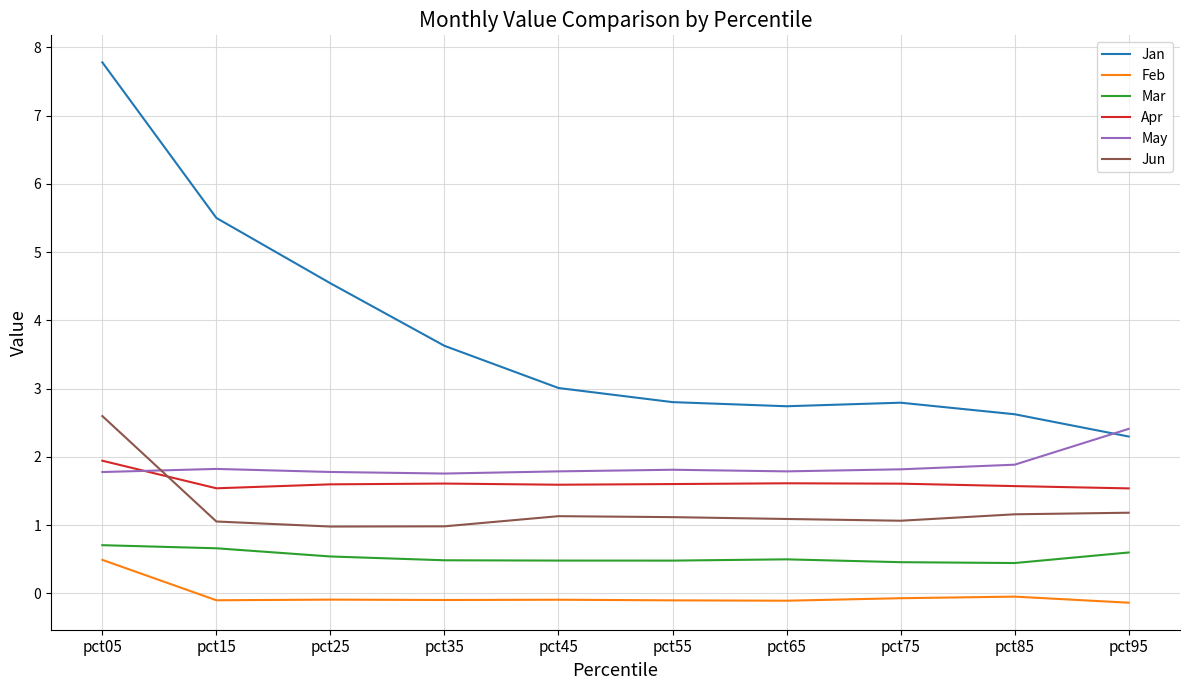

In Mar, how many points are lower than both neighbors (excluding endpoints)?

2